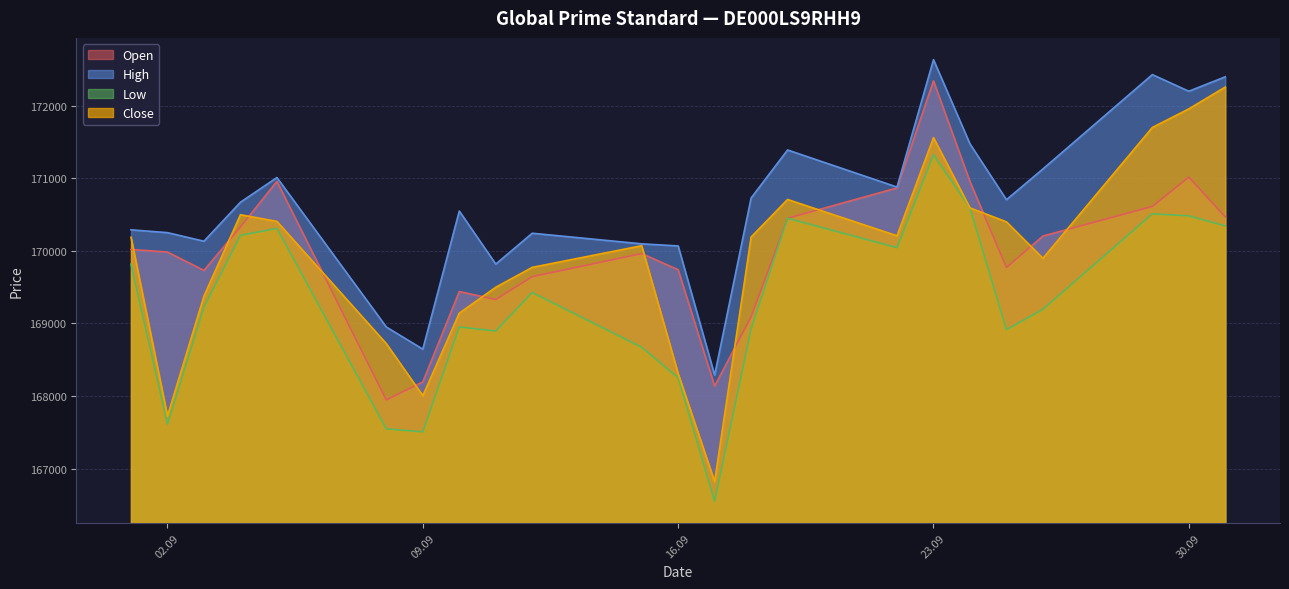

What position from the left is 18.09.2025?

14